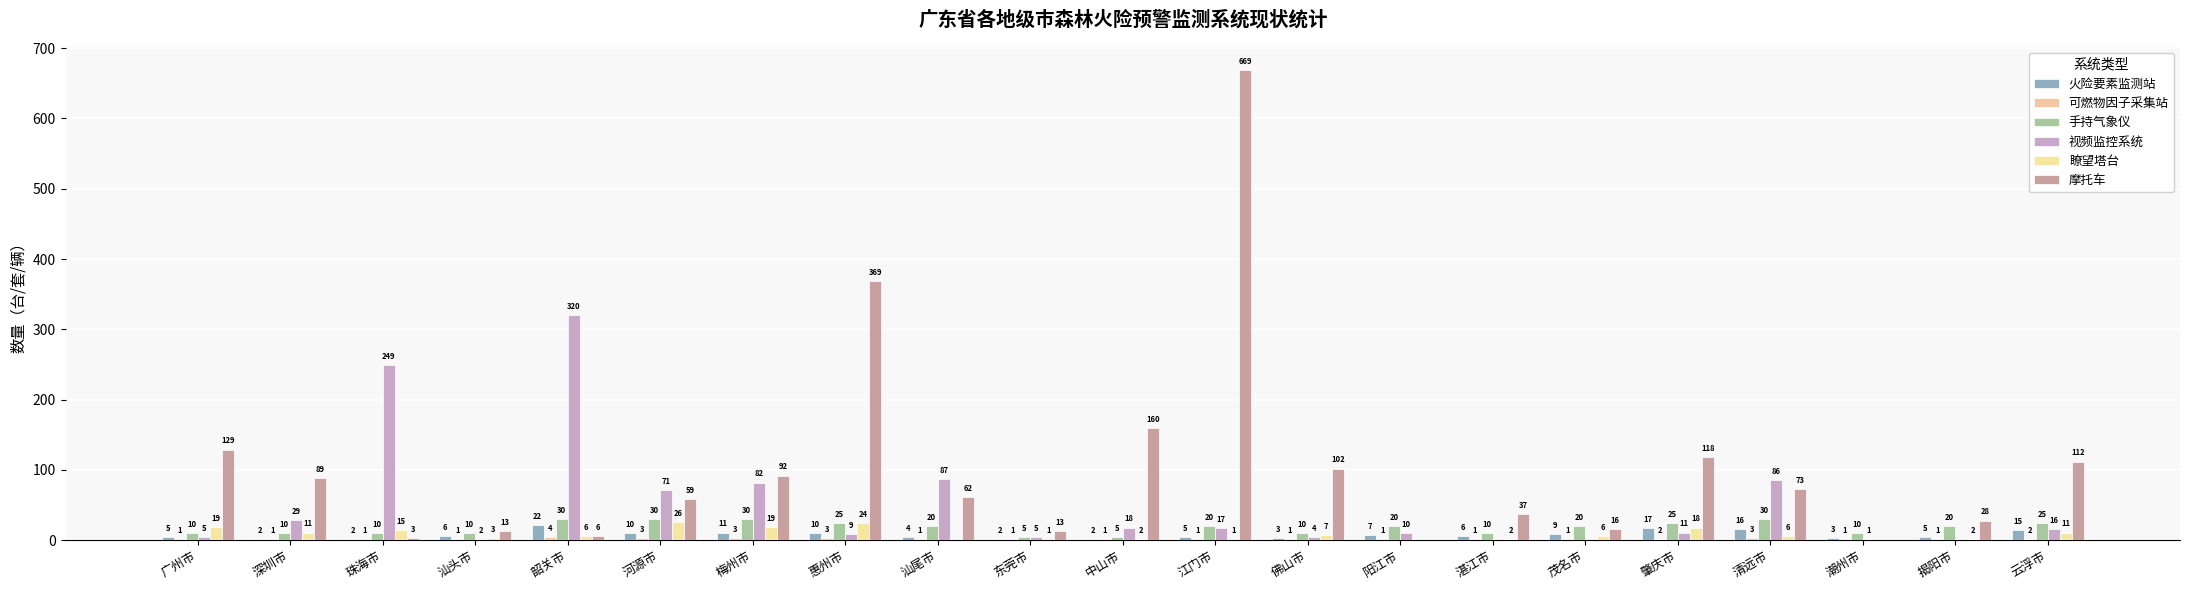

What is the spread (max minus min) of values at 湛江市?

37